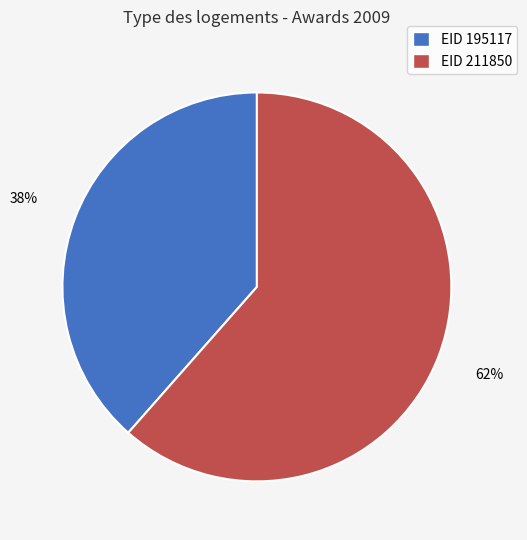

Is there any slice that represents more than half of the pie?

Yes